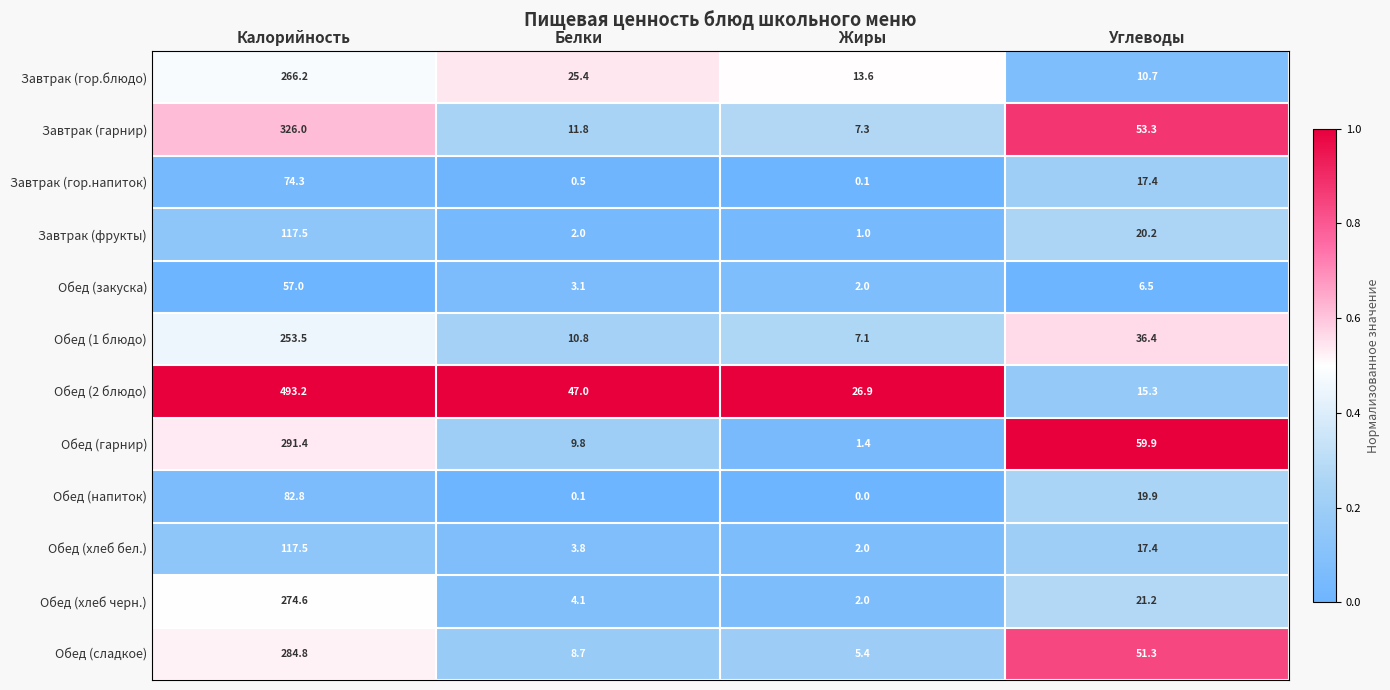

What is the maximum value for Обед (хлеб черн.)?

274.6